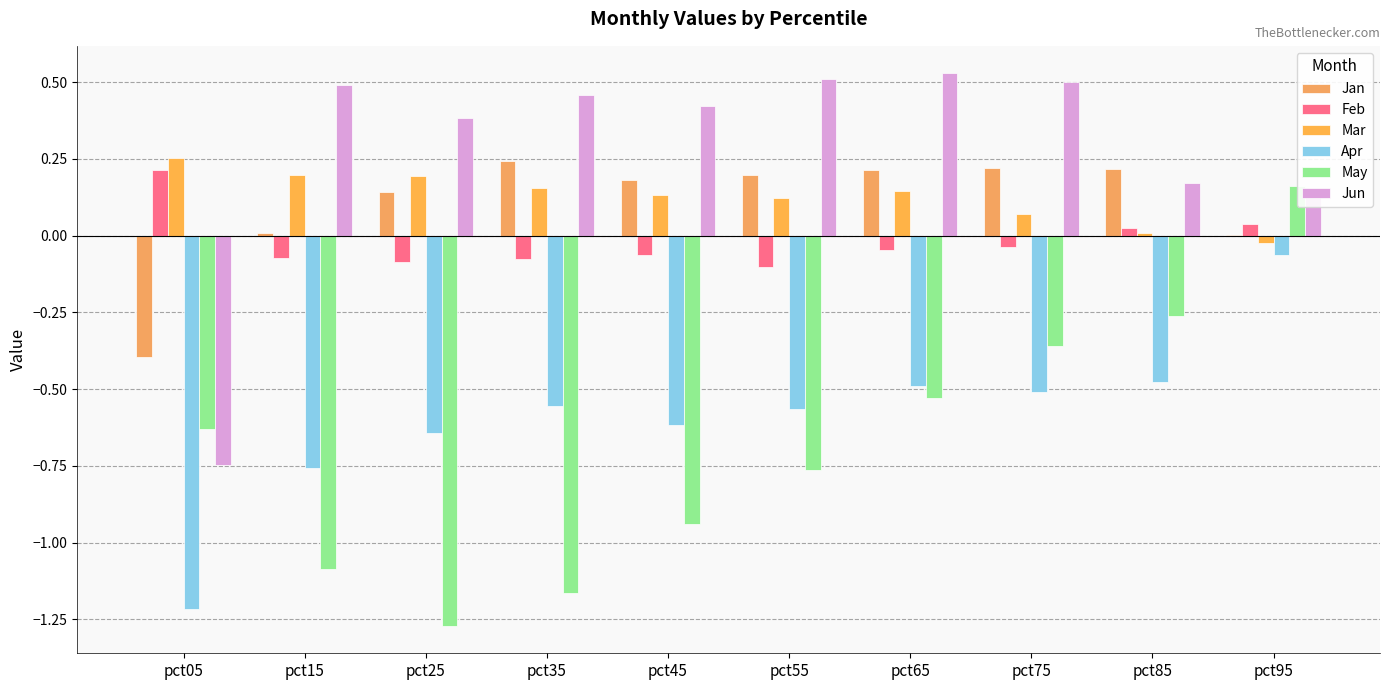

At which label does Feb first exceed 0?

pct05